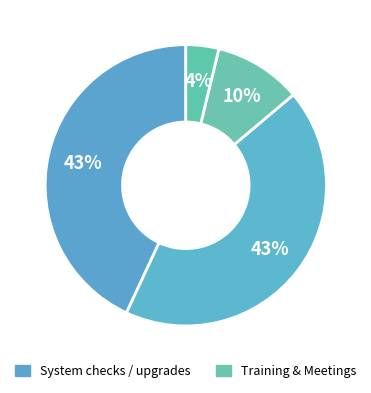

Count the number of slices in the pie.

4